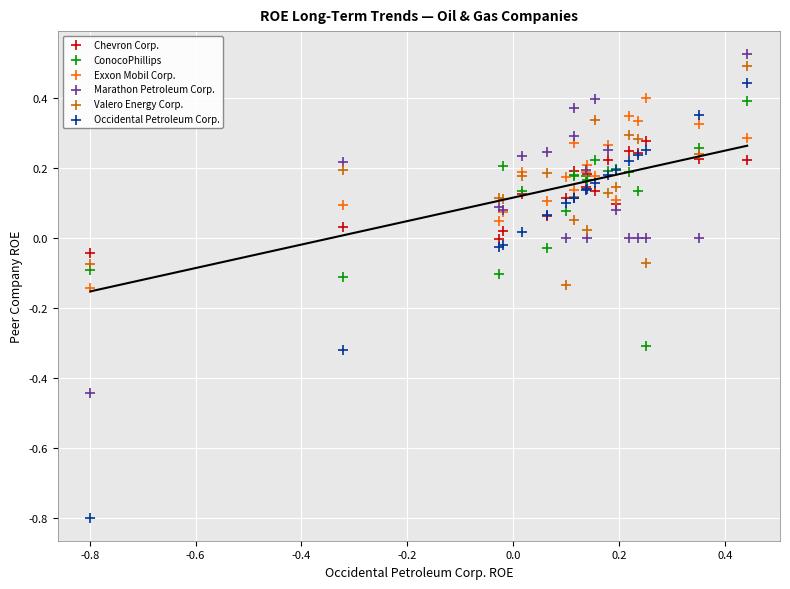

What is the X range (max minus min) for the scatter plot?

1.2